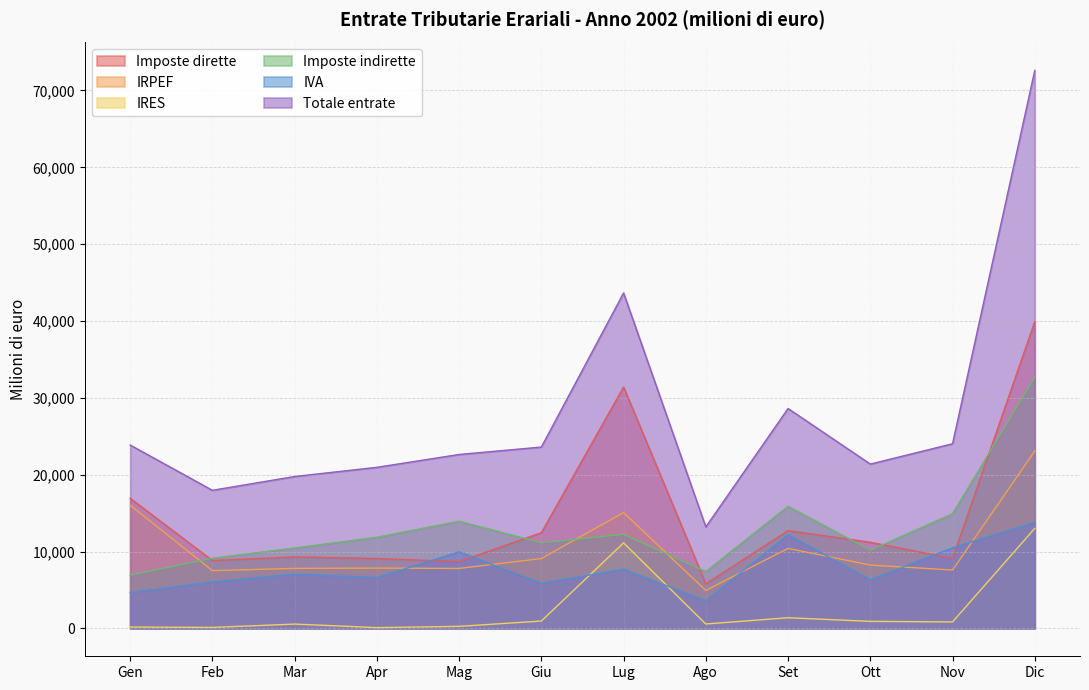

What are all the series names shown in the legend?

Imposte dirette, IRPEF, IRES, Imposte indirette, IVA, Totale entrate